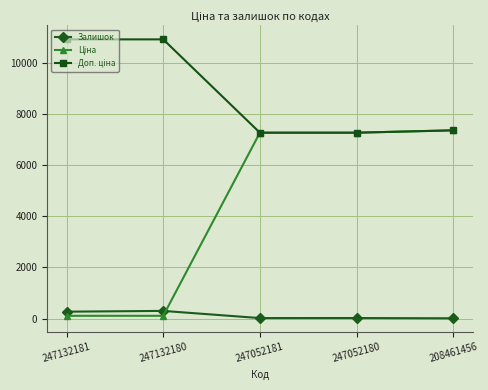

Count the number of categories in the chart.

5